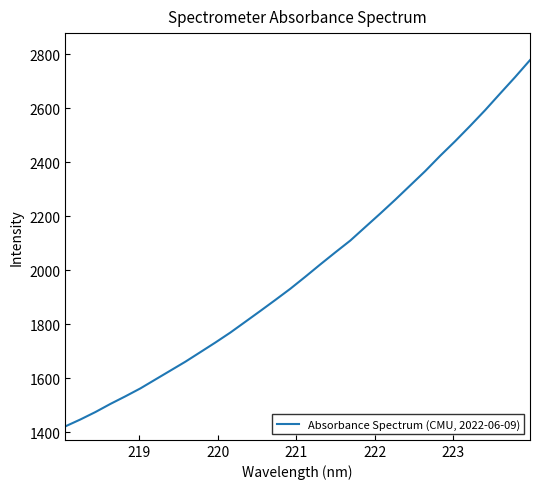

What is the difference between the maximum and minimum values?

1356.6